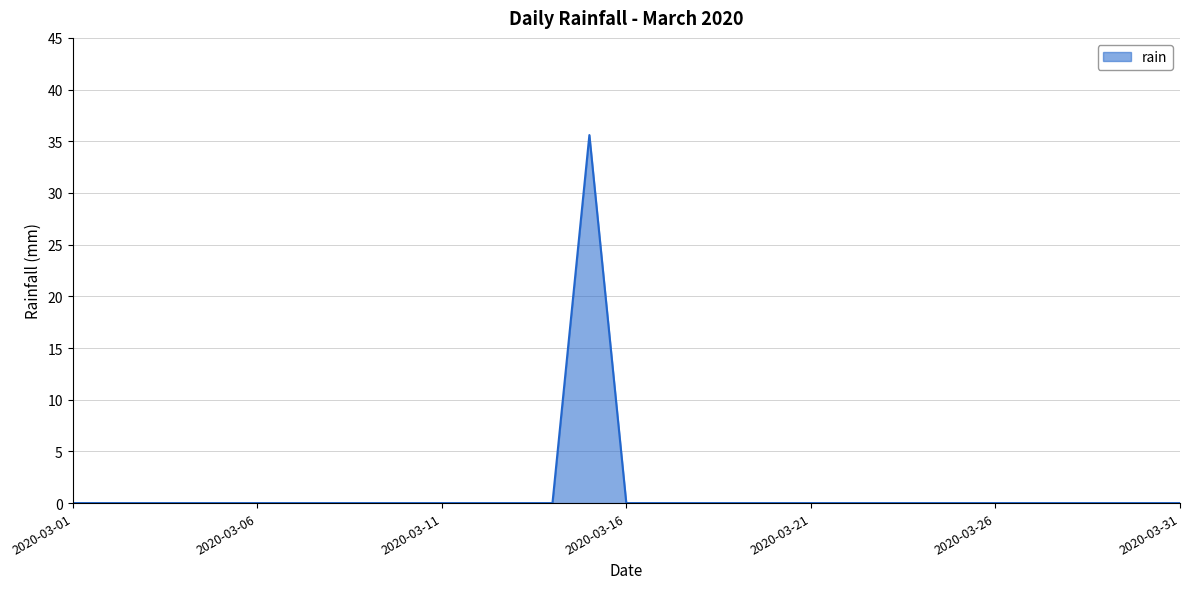

What is the difference between the maximum and minimum values?

35.6